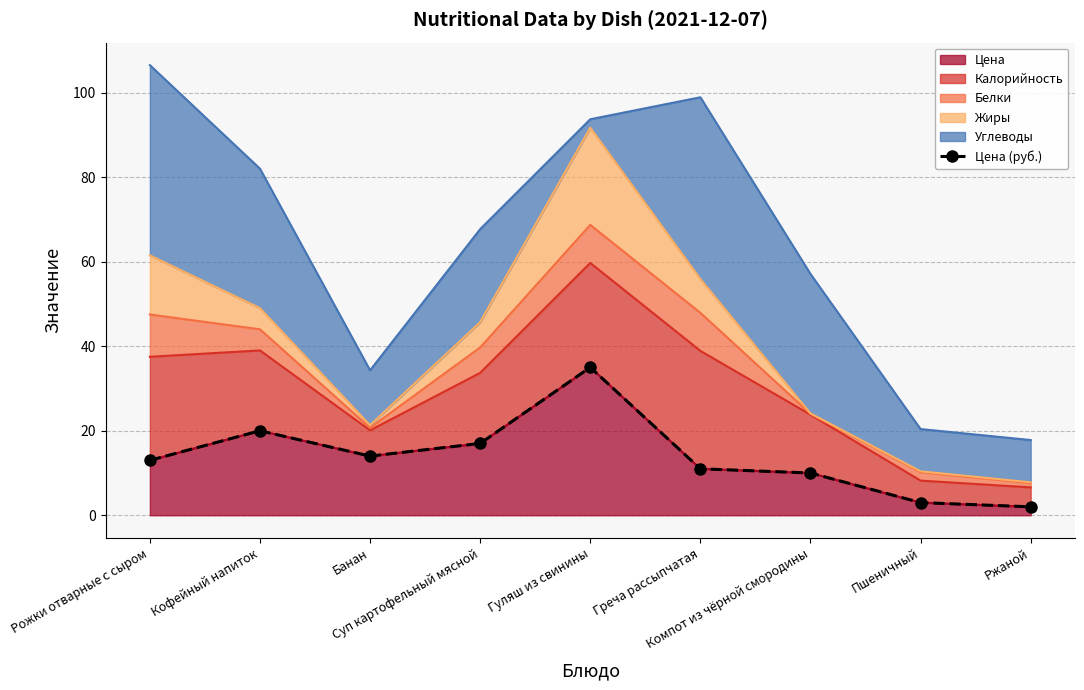

Approximately how many times larger is the value at Кофейный напиток compared to Компот из чёрной смородины?

2.0